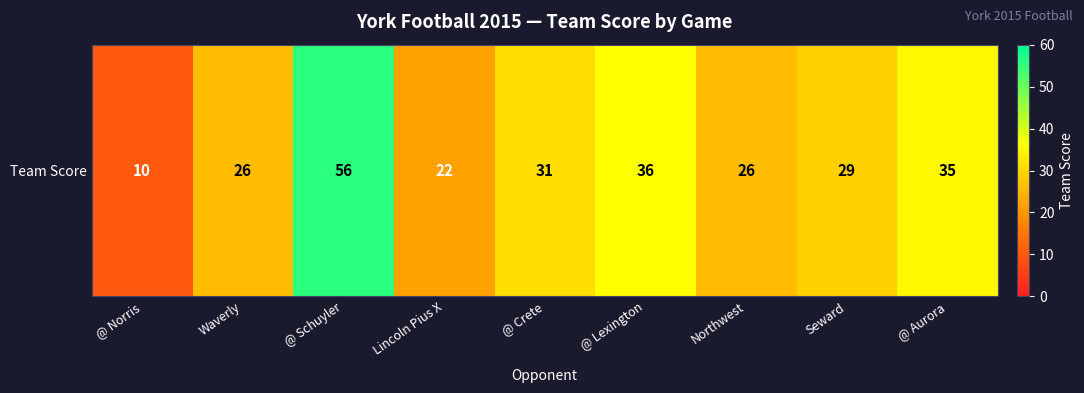

The chart shows a value of 41 at Northwest. True or false?

False